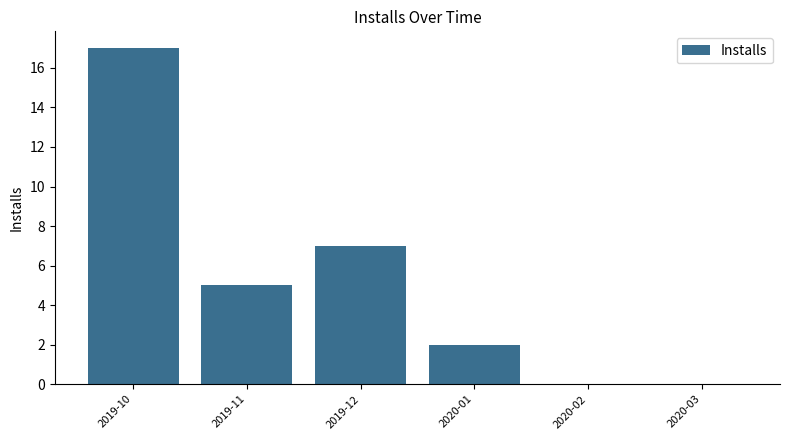

What is the average value?

5